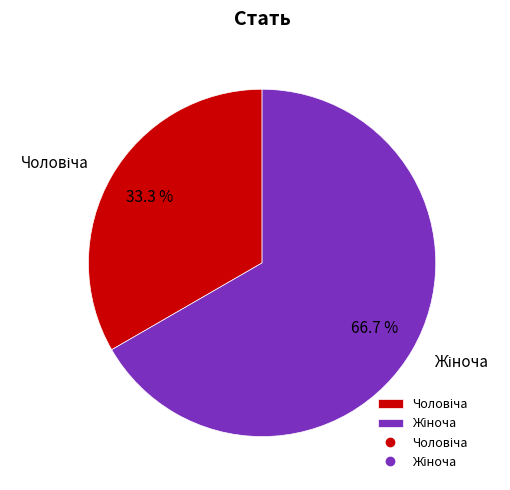

Is there any slice that represents more than half of the pie?

Yes